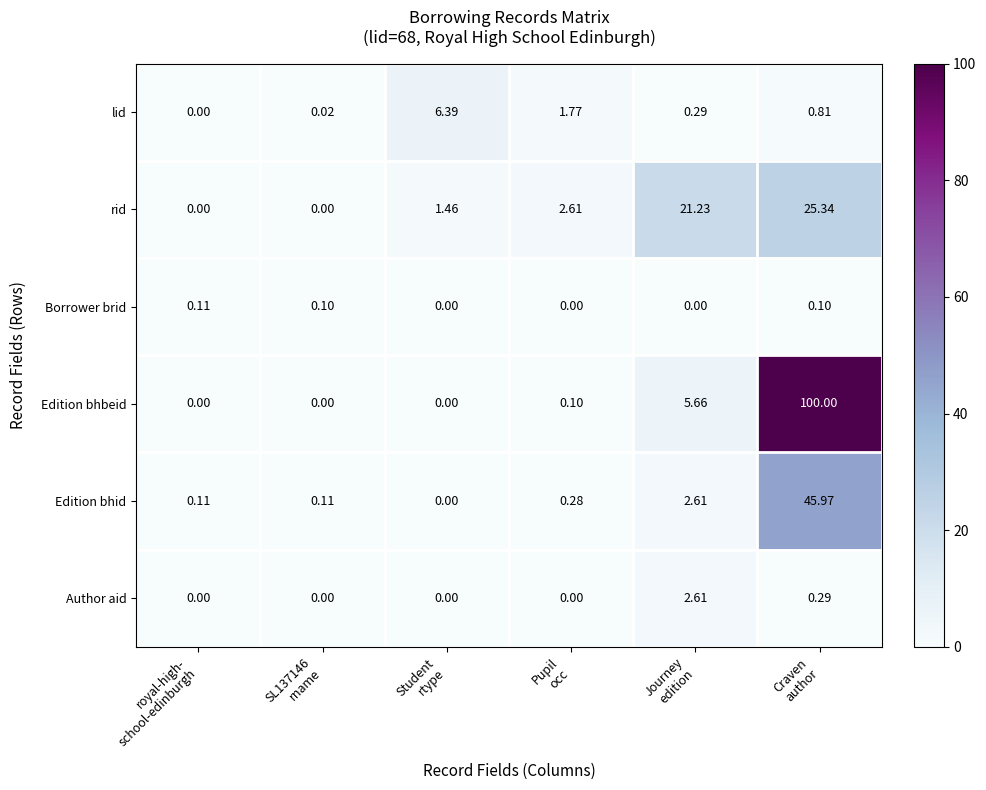

Which series has the largest total across all categories?

Edition bhbeid